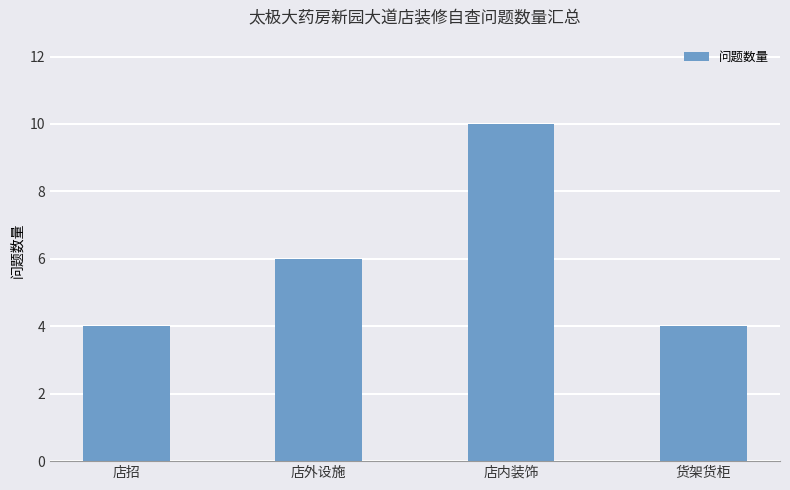

Where is the data nearest to the value 7?

店外设施